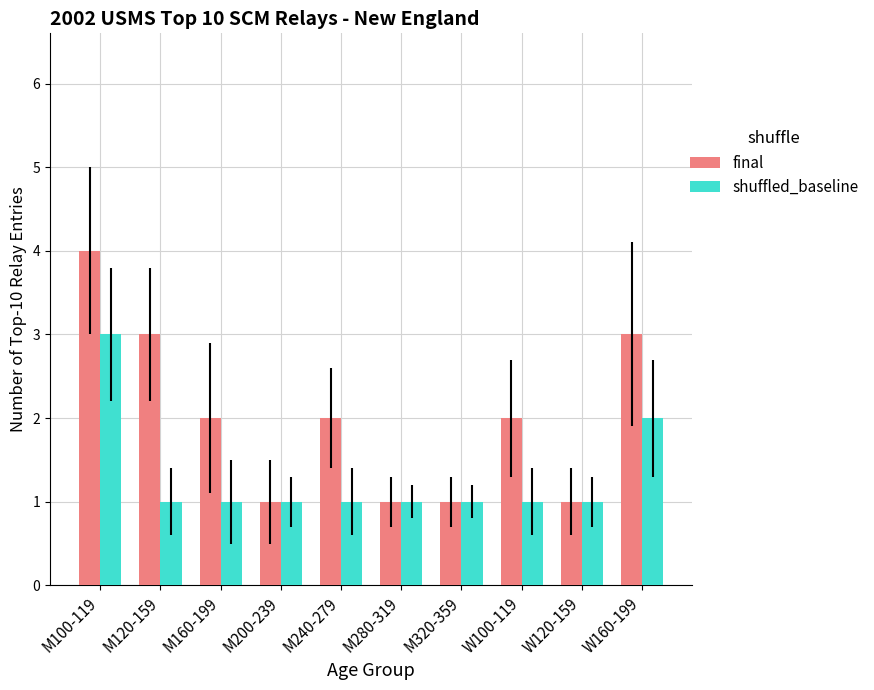

Rank the series at M100-119 from lowest to highest value.

shuffled_baseline, final